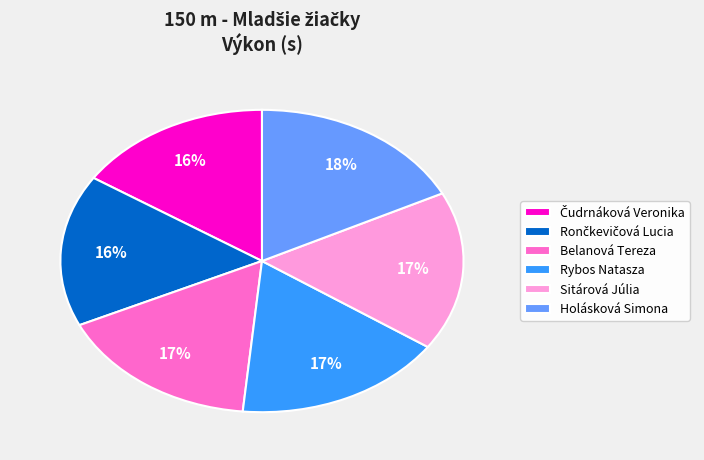

Between Sitárová Júlia and Holásková Simona, which is larger?

Holásková Simona